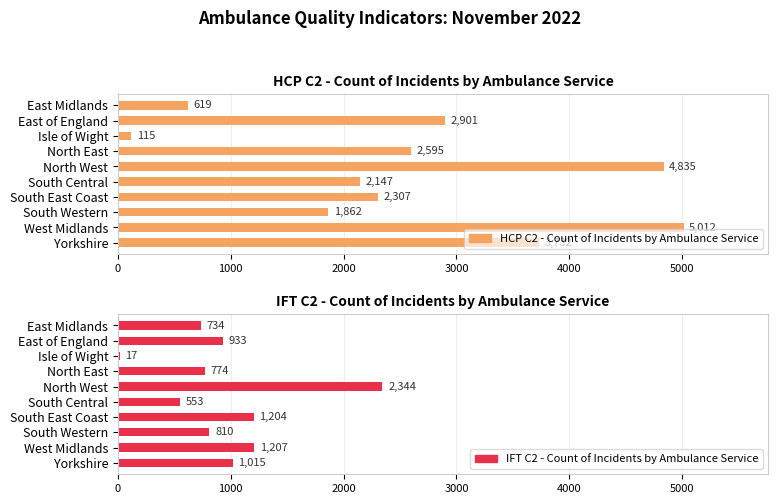

What are all the series names shown in the legend?

HCP C2 - Count of Incidents by Ambulance Service, IFT C2 - Count of Incidents by Ambulance Service